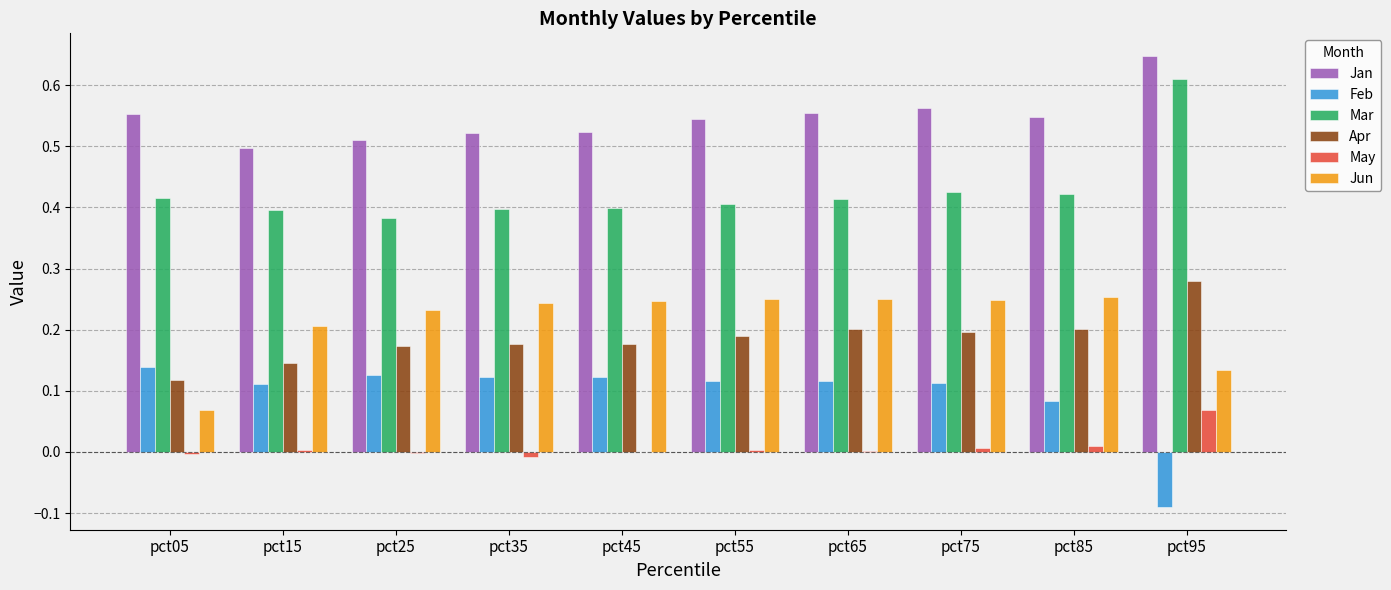

True or false: Jan has a value of 1.0 at pct95.

False